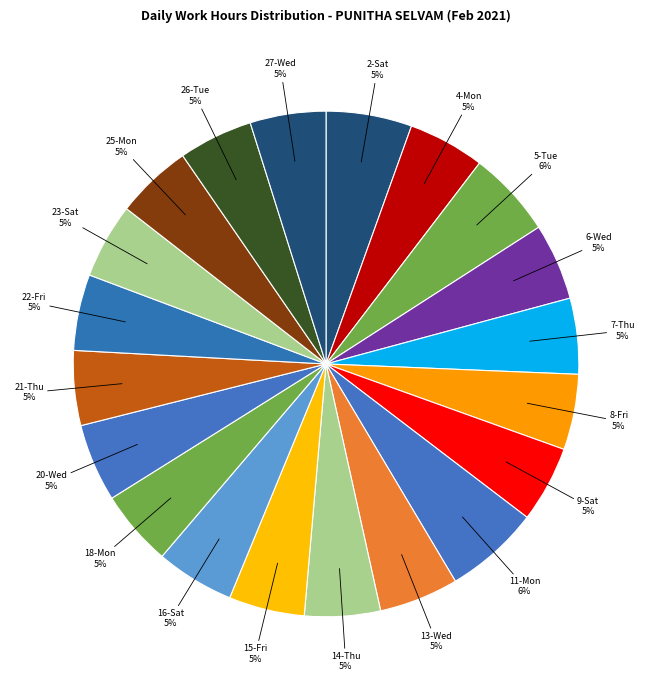

Approximately how many times larger is the value at 4-Mon compared to 27-Wed?

1.0